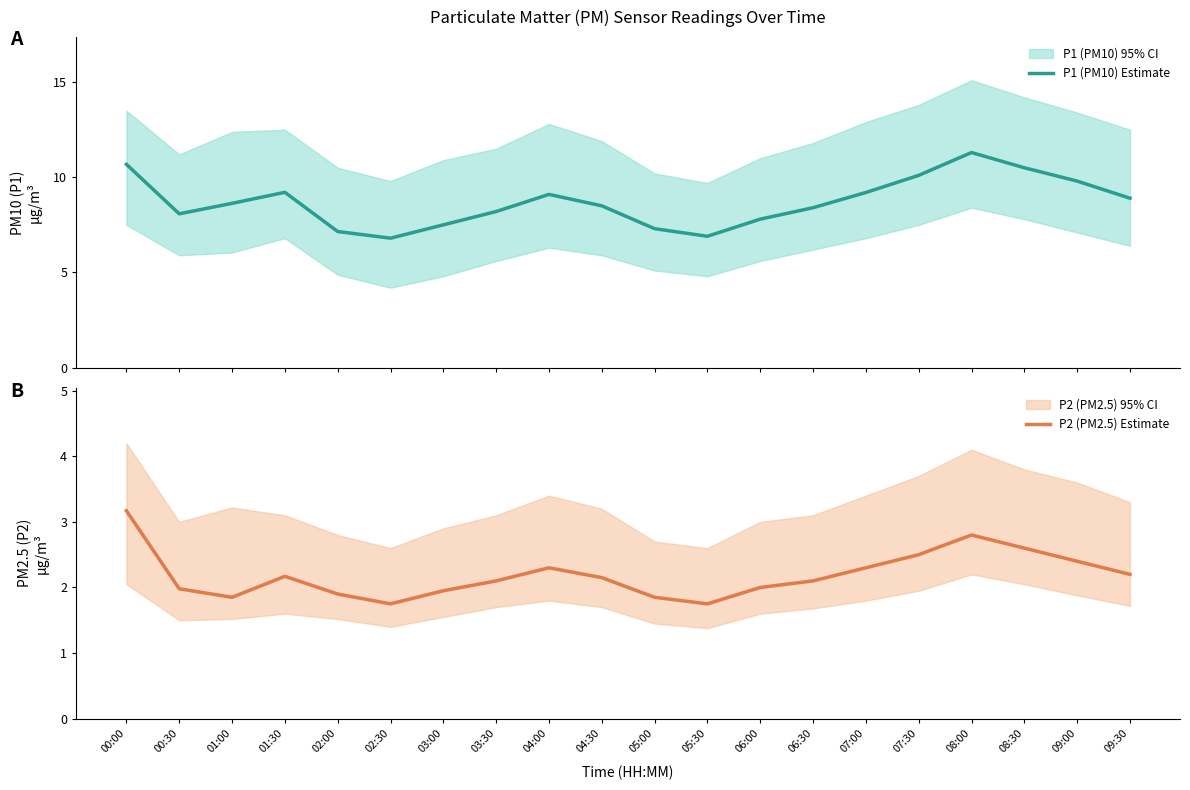

Reading left to right, transcribe all the data shown in this chart.

P1 (PM10) Estimate: 10.7	8.1	8.6	9.2	7.2	6.8	7.5	8.2	9.1	8.5	7.3	6.9	7.8	8.4	9.2	10.1	11.3	10.5	9.8	8.9
P2 (PM2.5) Estimate: 3.2	2.0	1.9	2.2	1.9	1.8	1.9	2.1	2.3	2.1	1.9	1.8	2.0	2.1	2.3	2.5	2.8	2.6	2.4	2.2